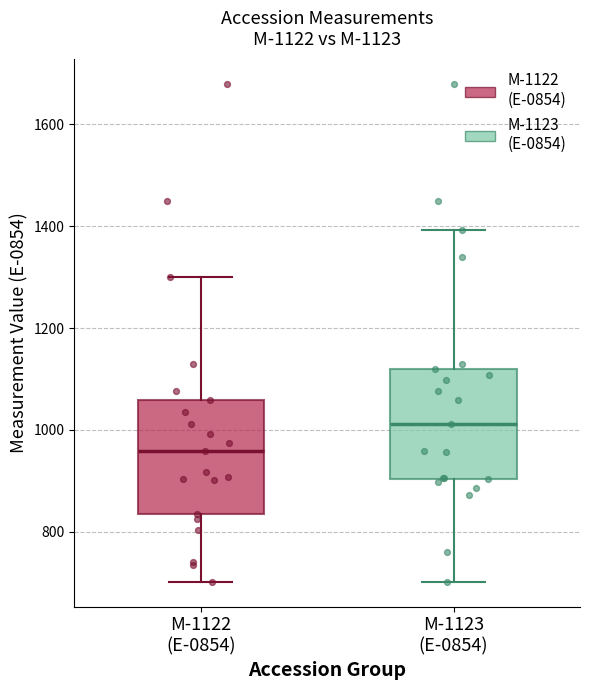

Which box's median line is the highest?

M-1123 (E-0854)